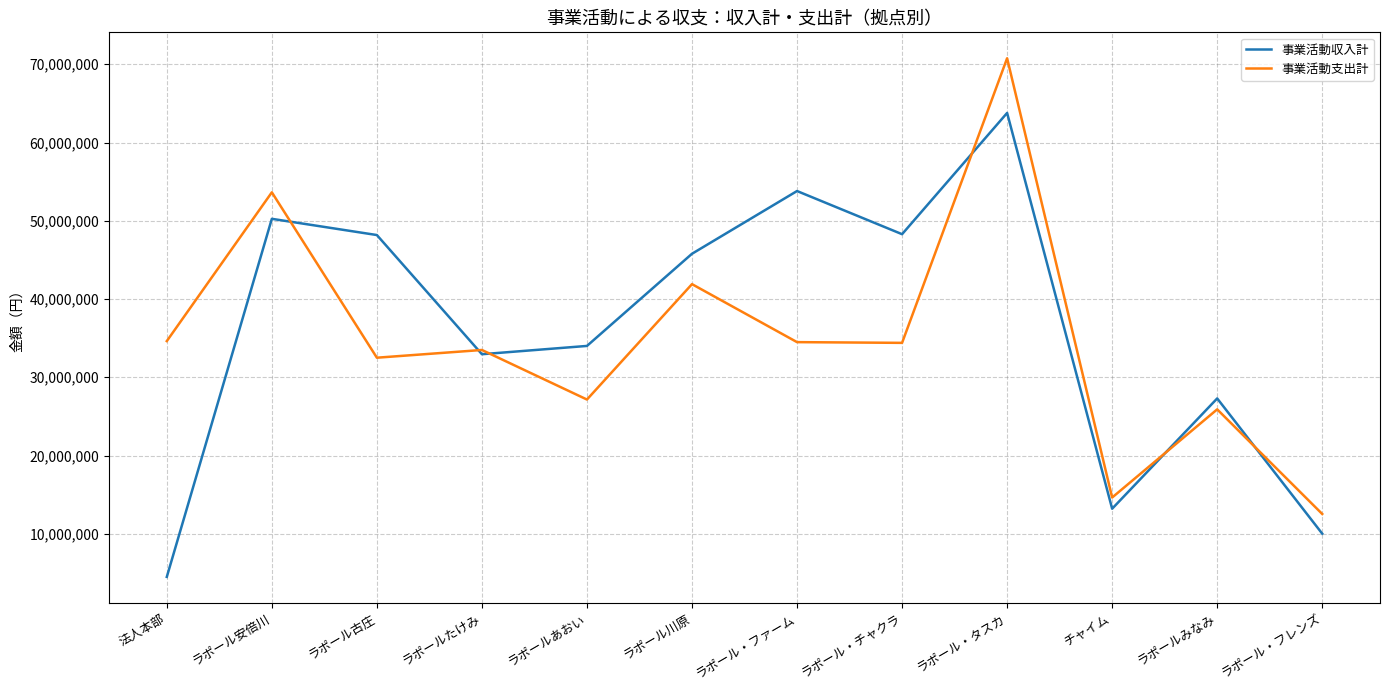

True or false: 事業活動収入計 has a value of 27296440 at ラポールみなみ.

True